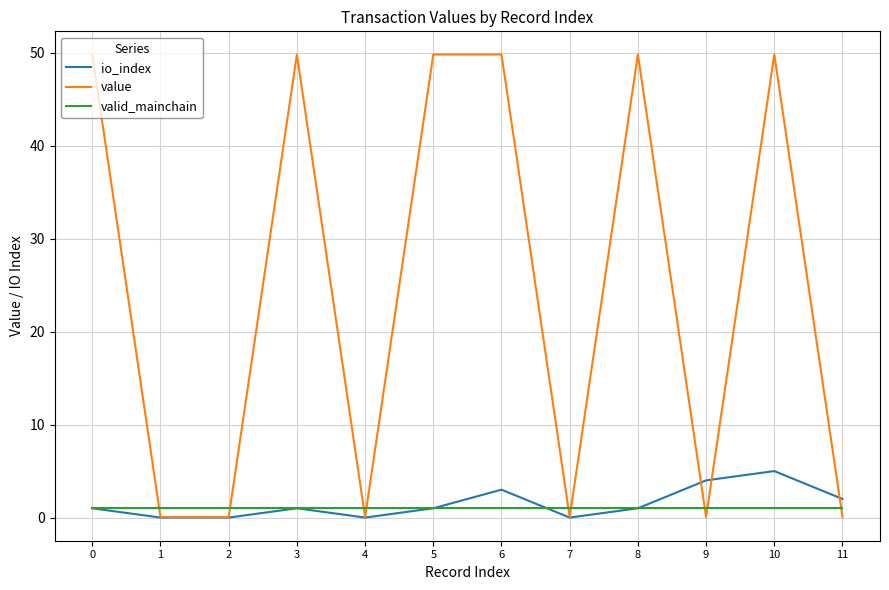

After their last crossing, which series has the higher values: valid_mainchain or value?

valid_mainchain